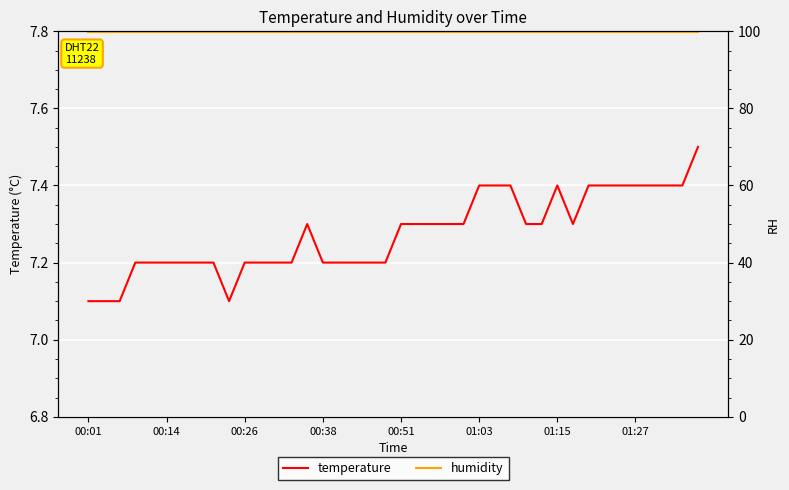

What is the sum of the humidity values at 21 and 19?

199.8